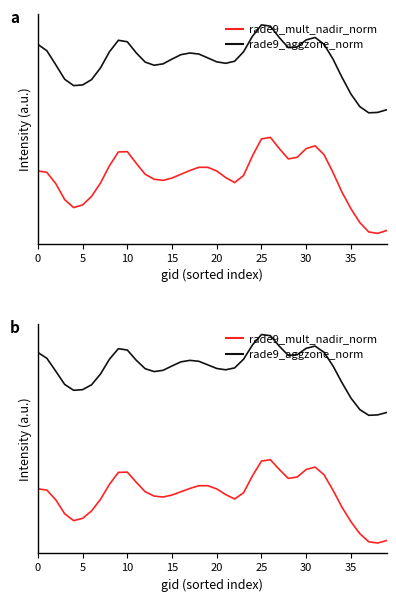

What is the average value of the rade9_mult_nadir_norm series?

0.6